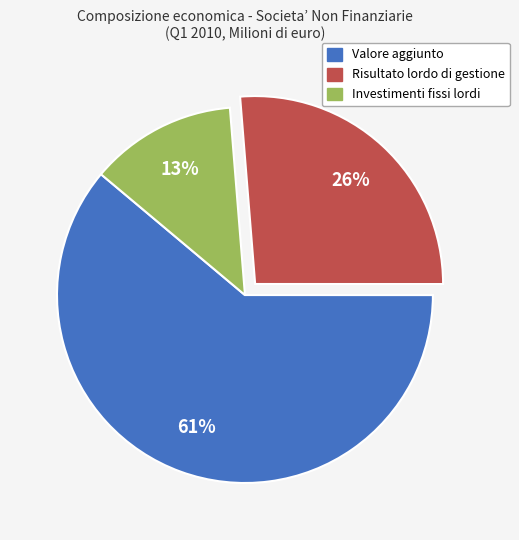

What is the majority slice?

Valore aggiunto